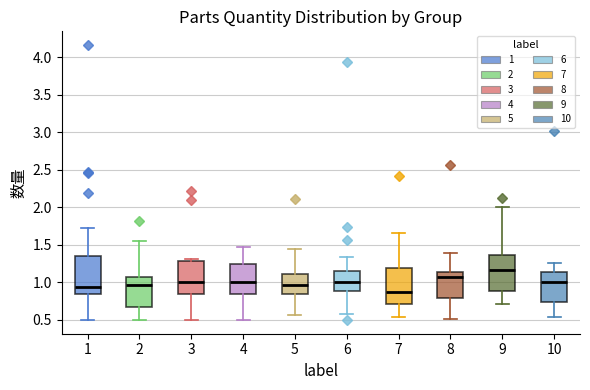

Which box's median line is the highest?

9